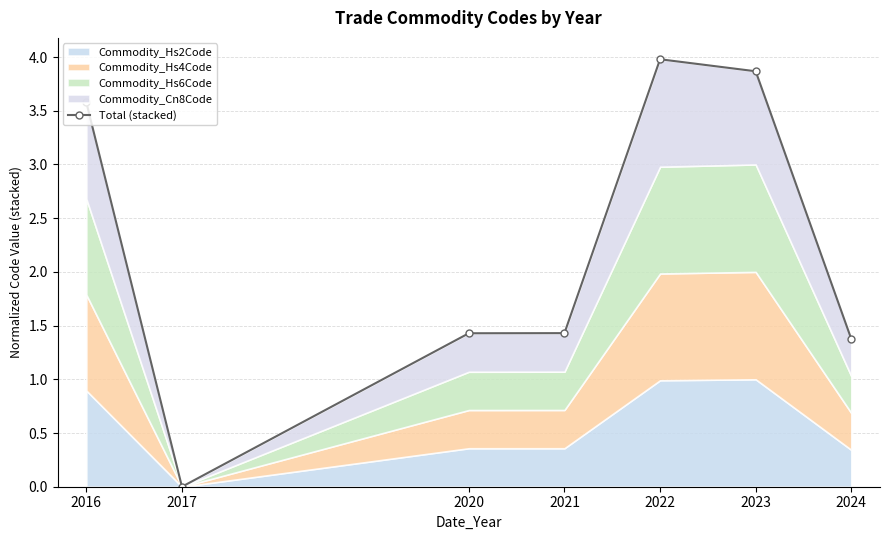

True or false: the data shows 0.9 at 2021.

False